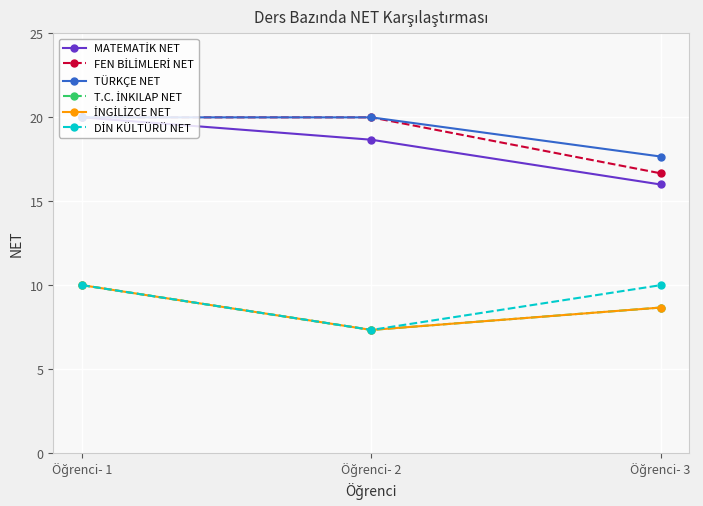

At which category does the chart reach its minimum across all series?

Öğrenci- 2